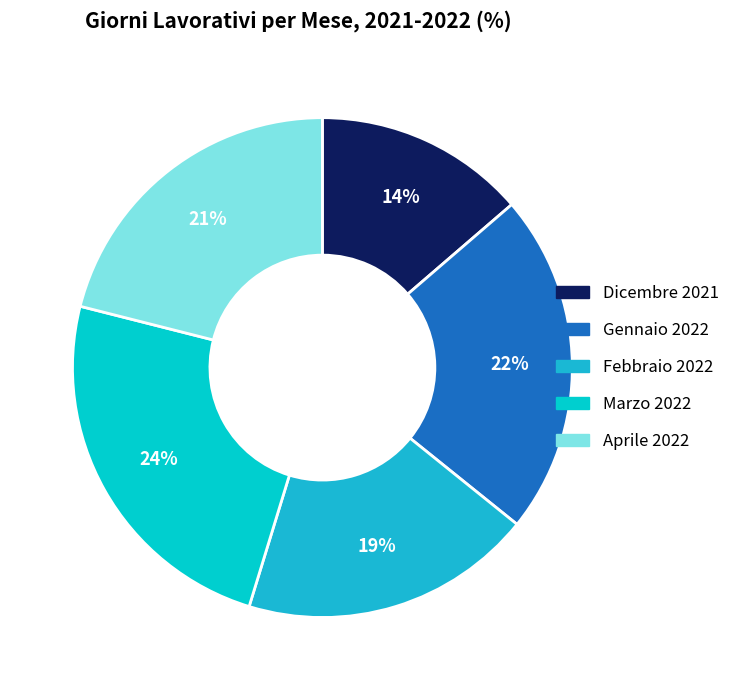

Which category has the biggest portion of the pie?

Marzo 2022